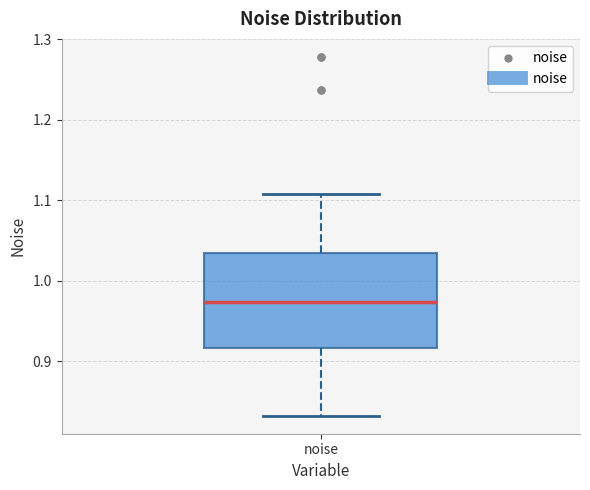

Read this box plot against the y-axis: the position of the median line, the range covered by the box, and the ends of both whiskers. The values are not printed on the chart, so give them approximately, as read against the axis.

median 0.97, box 0.92 to 1.03, whiskers 0.83 to 1.11